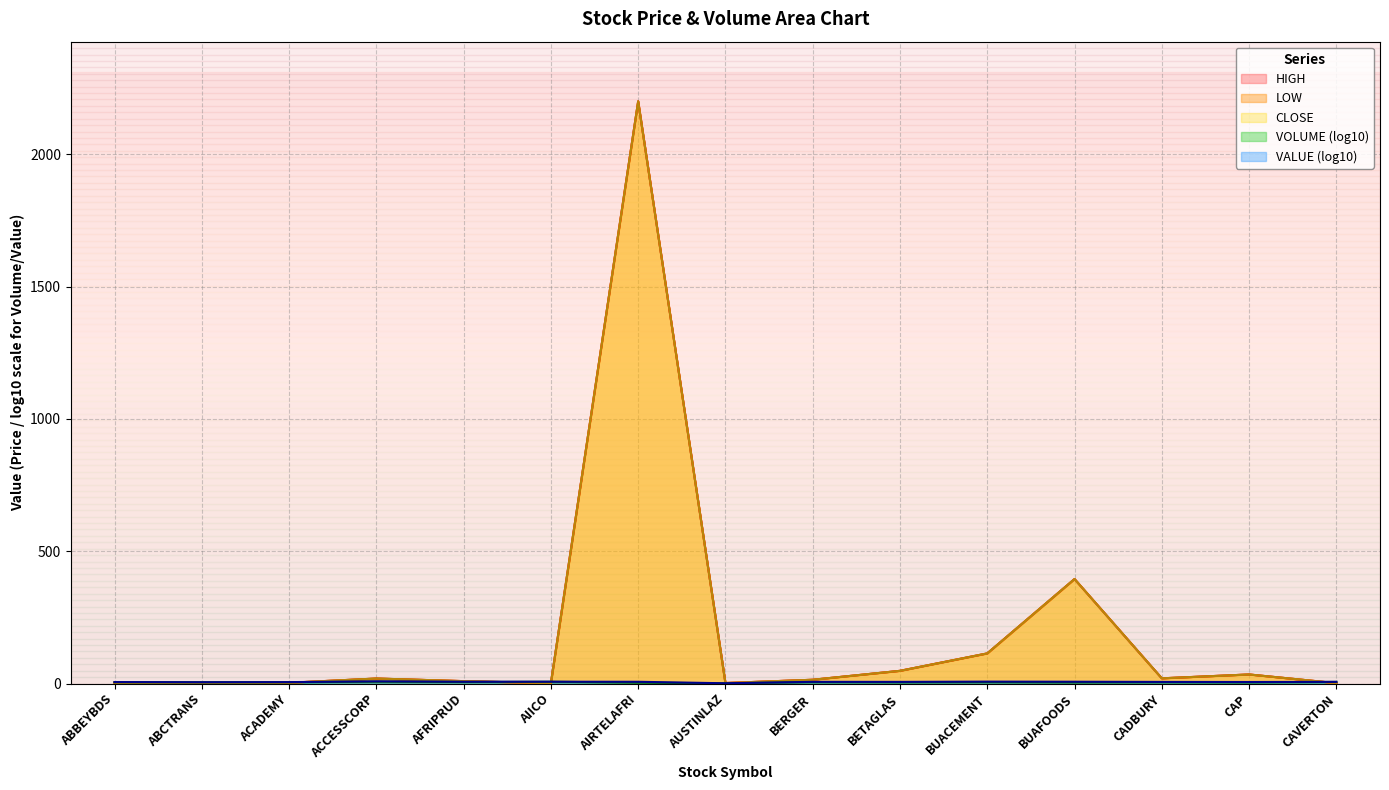

What is the highest value of the HIGH series?

2200.0